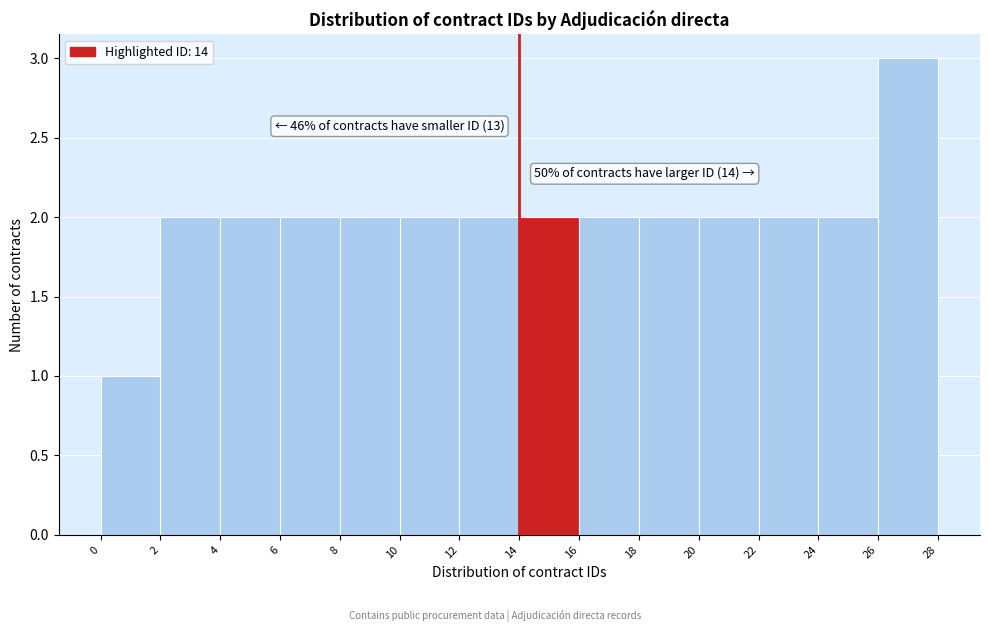

Over which range of the x-axis is the bar tallest?

26 to 28